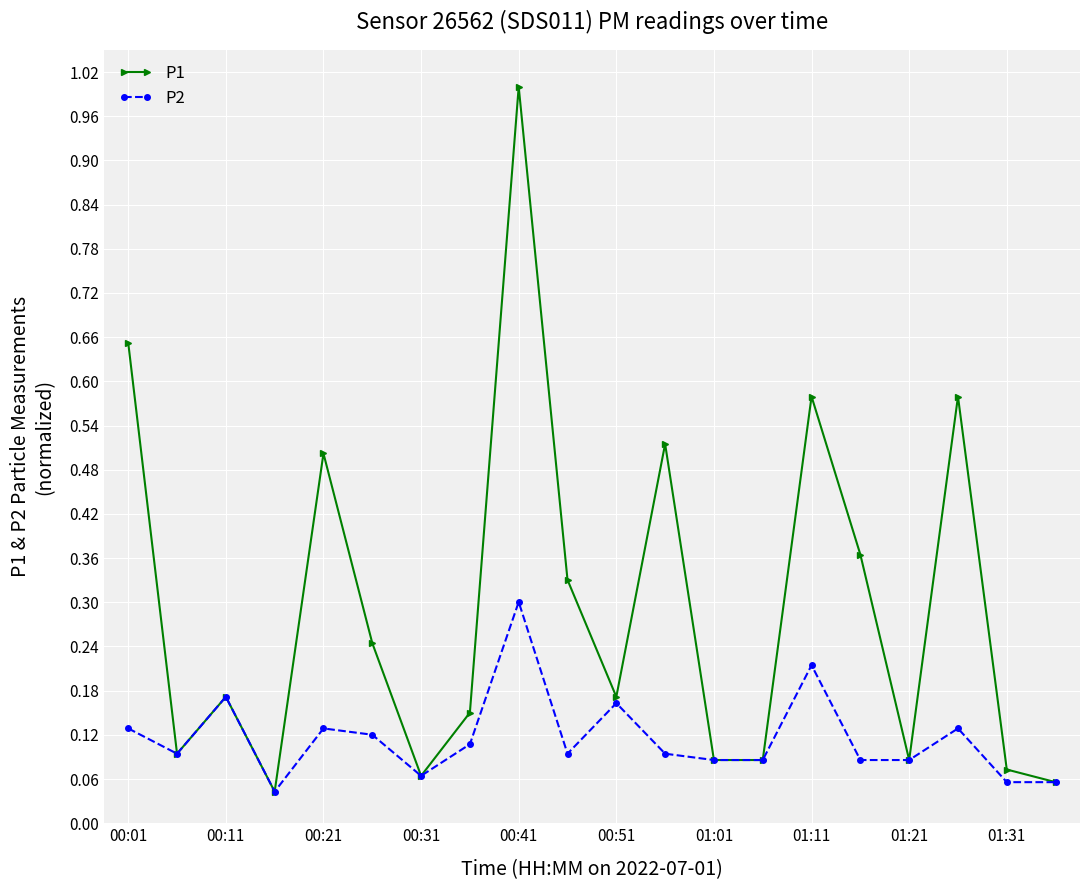

List the series in order of their overall mean, lowest first.

P2, P1